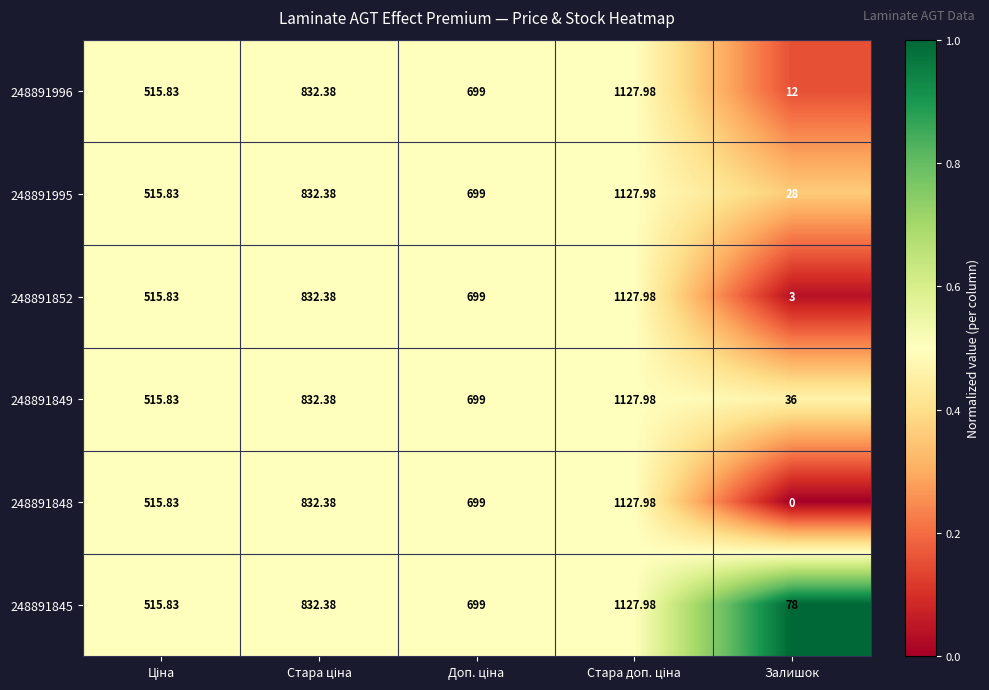

At which category does the chart reach its minimum across all series?

Залишок